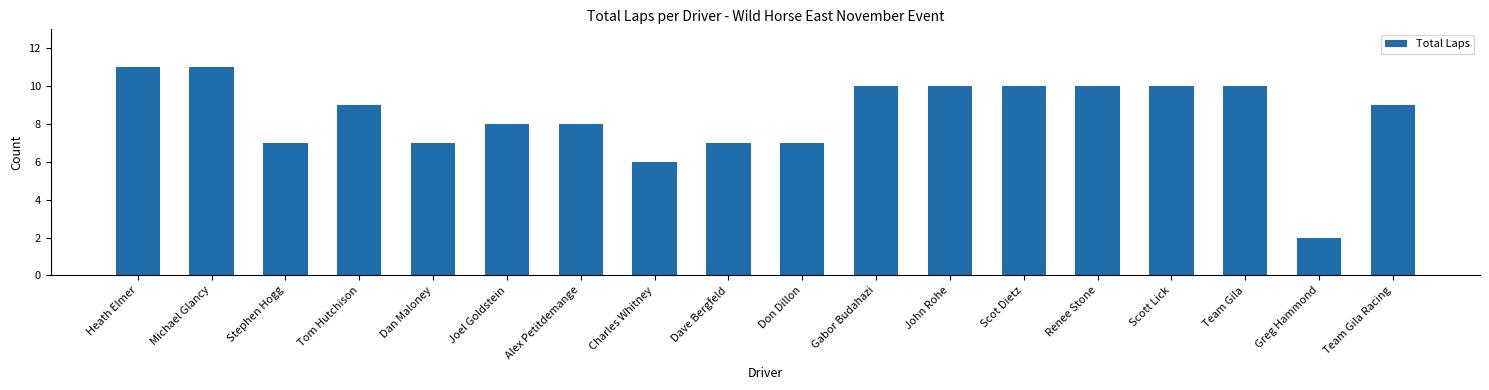

Which category has the lowest value across all series?

Greg Hammond